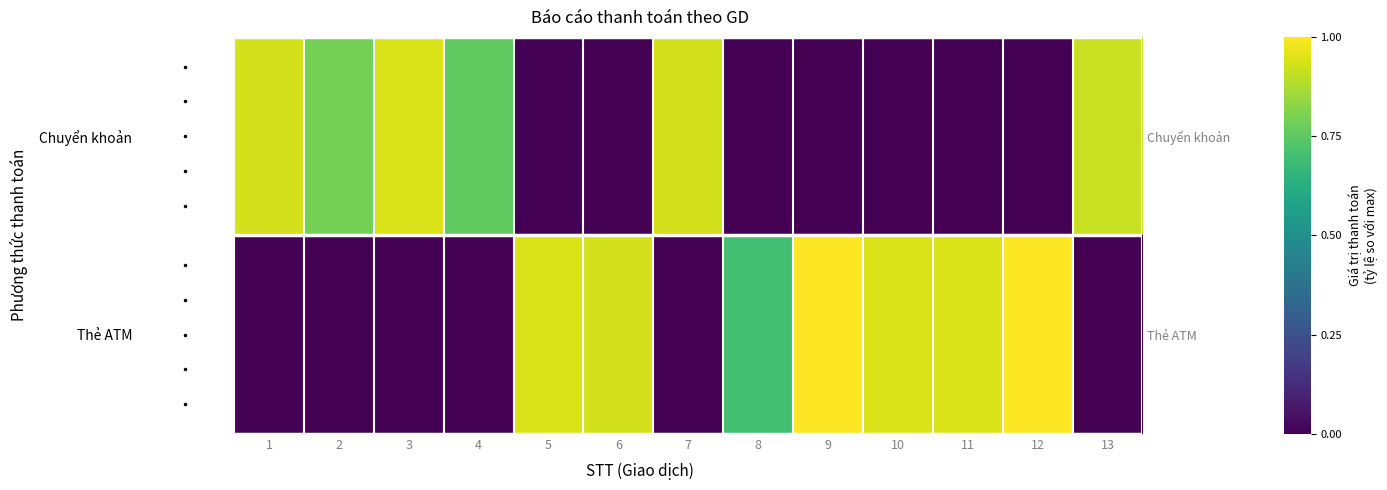

What is the total value across all series at 11?

0.9